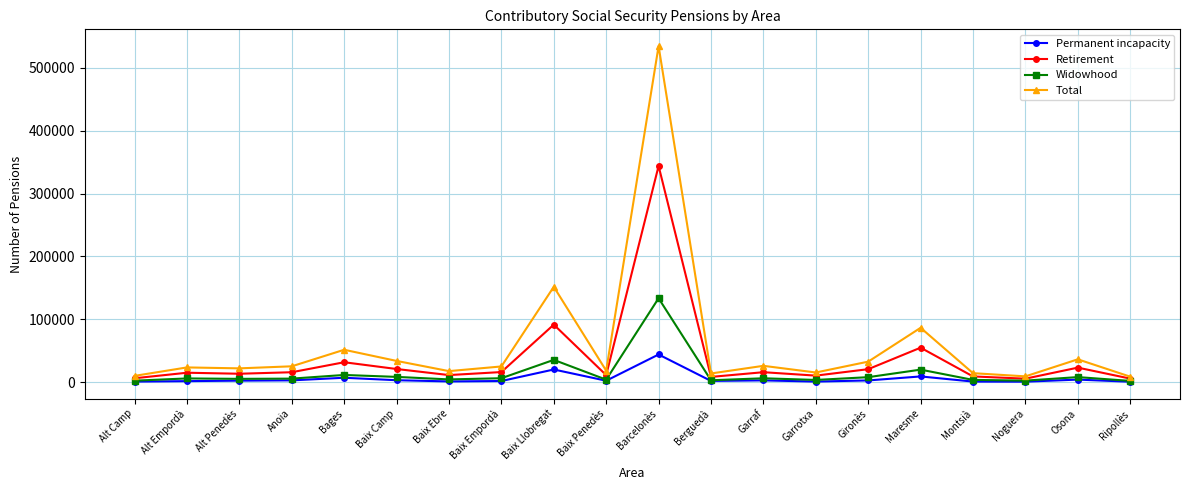

Which series has the largest total across all categories?

Total